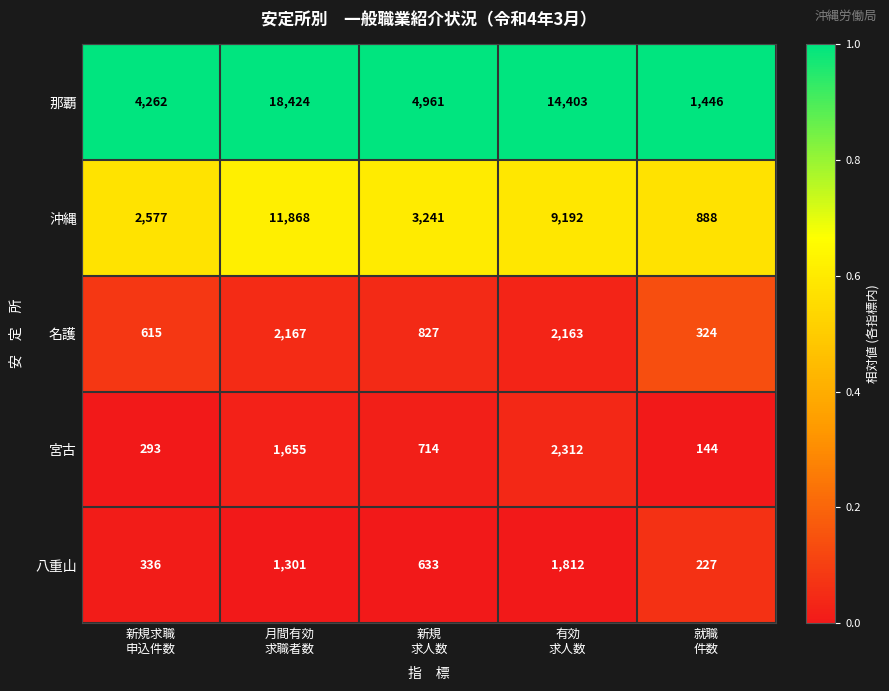

Which series changed the most between 新規求職
申込件数 and 新規
求人数?

那覇